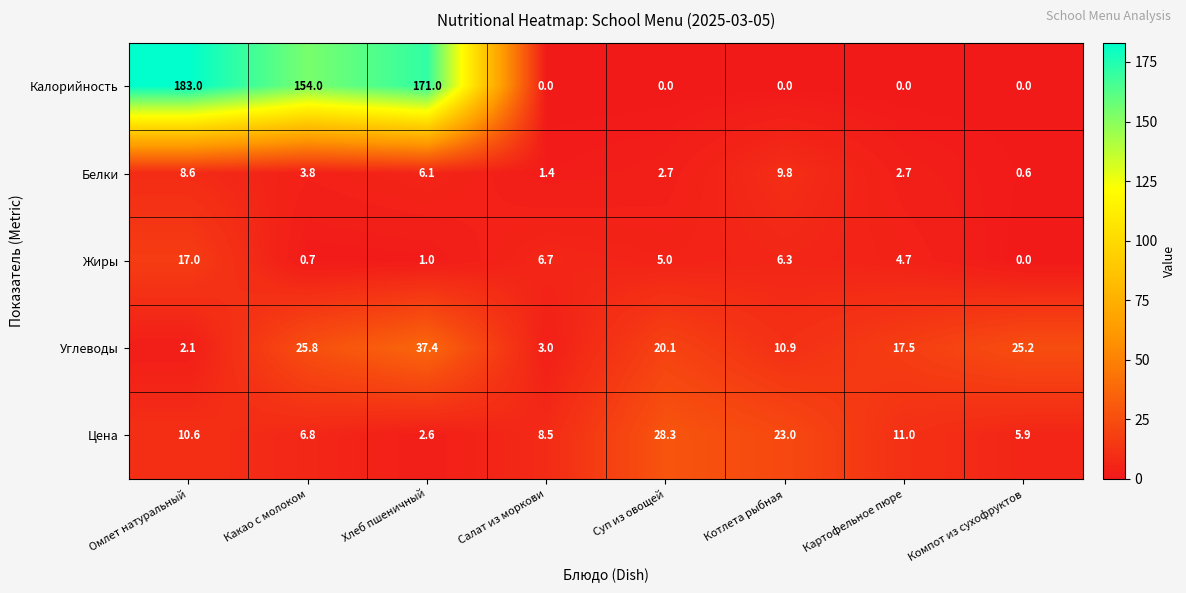

The value of Жиры at Салат из моркови is 6.7. True or false?

True